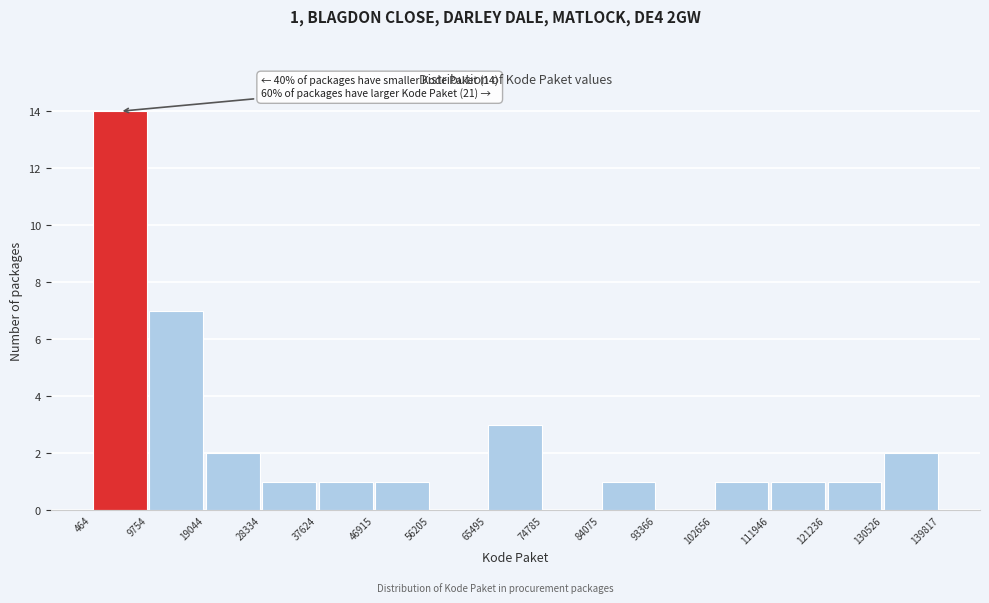

Which range on the x-axis has the tallest bar?

464 to 9754